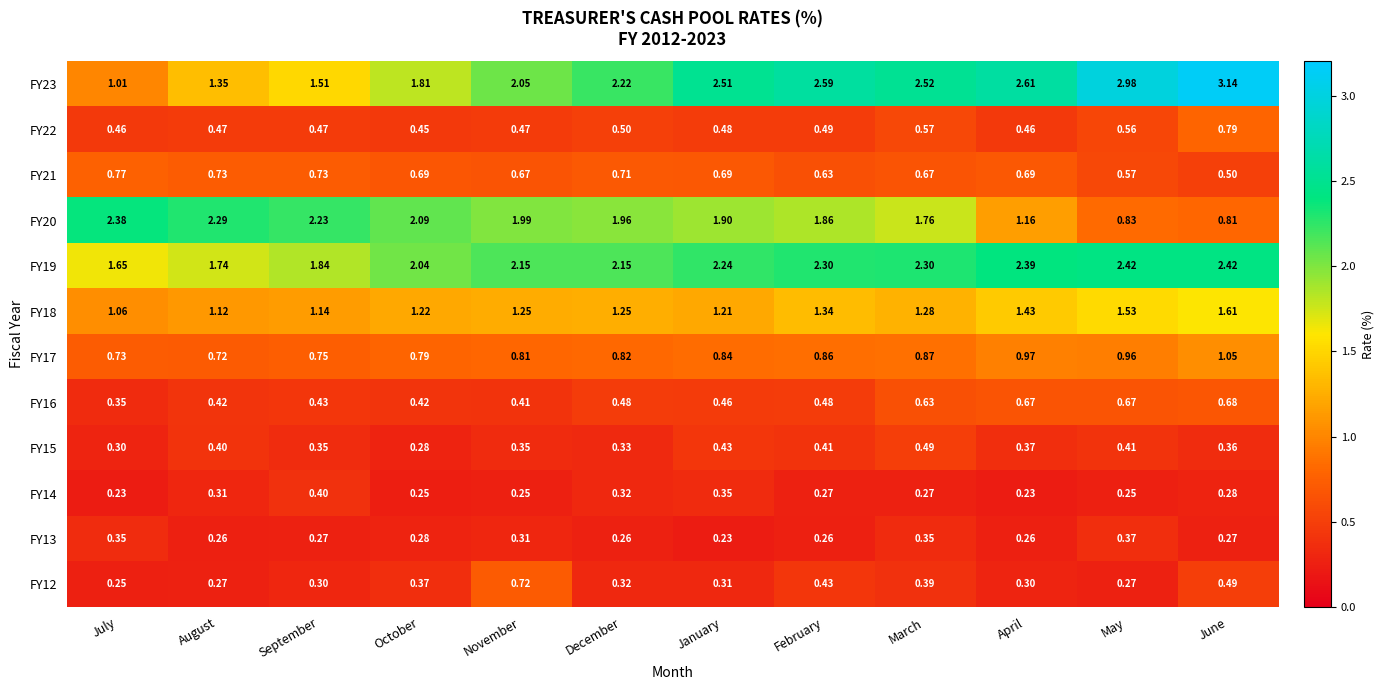

Is the value of FY23 at December greater than the value of FY19 at January?

No